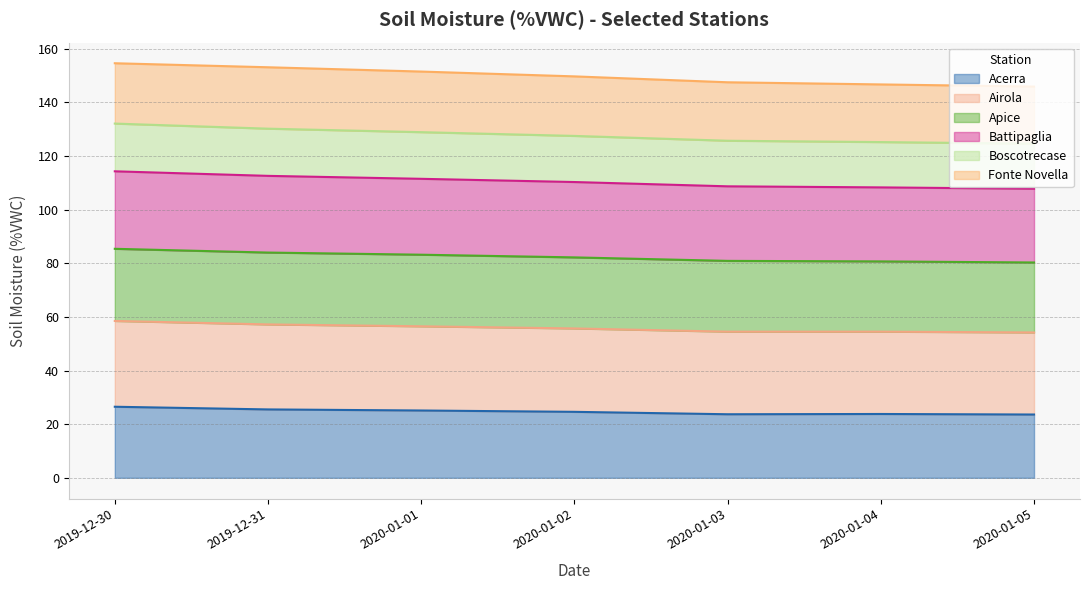

What is the total value across all series at 2020-01-05?

145.9